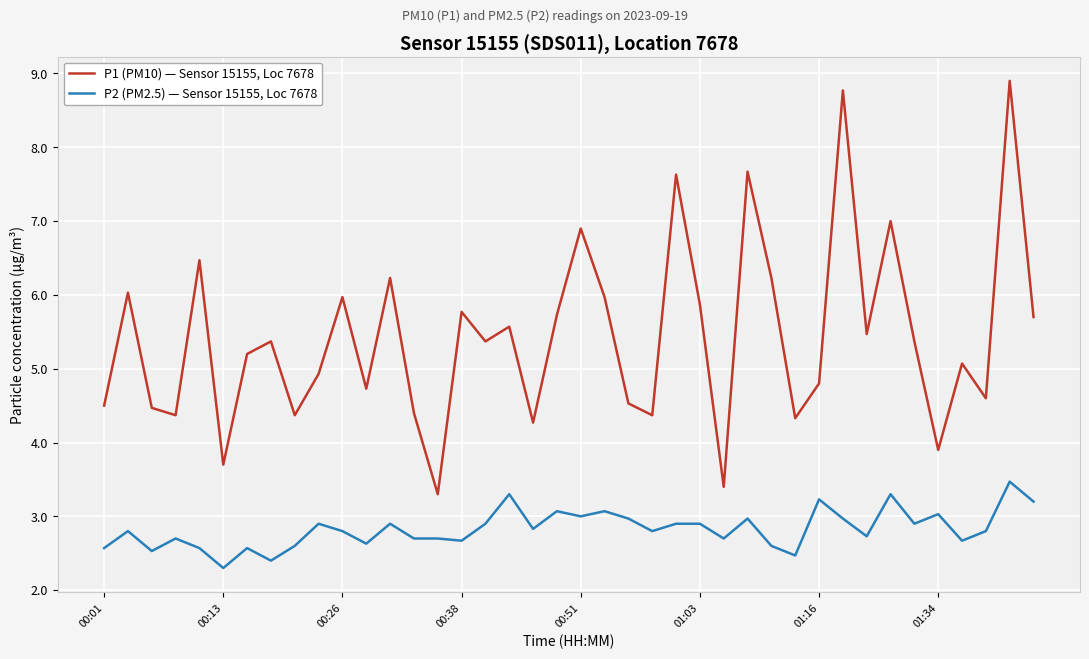

True or false: P1 (PM10) — Sensor 15155, Loc 7678 and P2 (PM2.5) — Sensor 15155, Loc 7678 cross at least once.

False